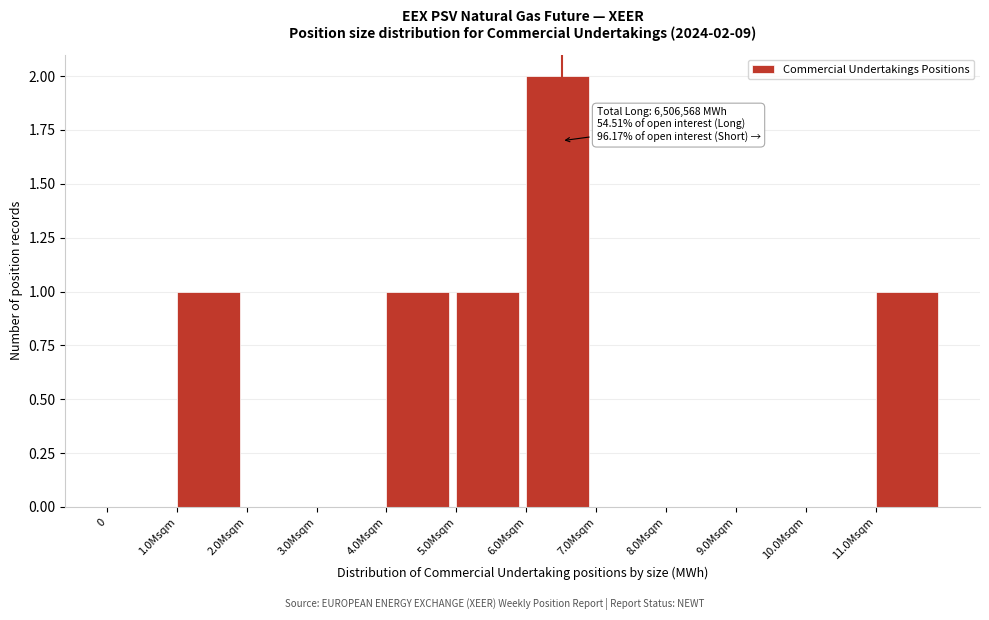

Reading left to right, list all the values displayed in this chart.

0=0	1.0Msqm=1	2.0Msqm=0	3.0Msqm=0	4.0Msqm=1	5.0Msqm=1	6.0Msqm=2	7.0Msqm=0	8.0Msqm=0	9.0Msqm=0	10.0Msqm=0	11.0Msqm=1